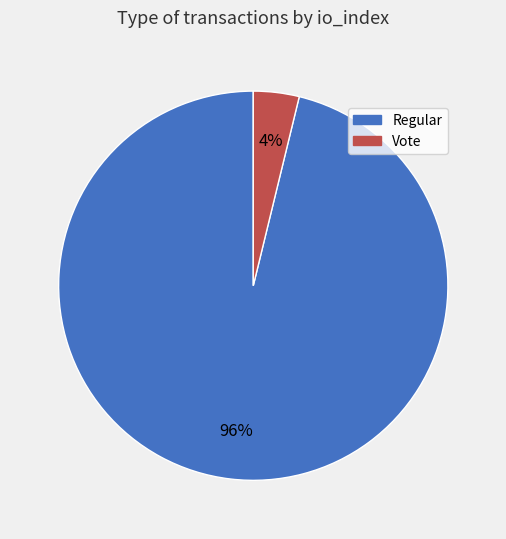

To the nearest percent, what portion does Regular represent?

96%